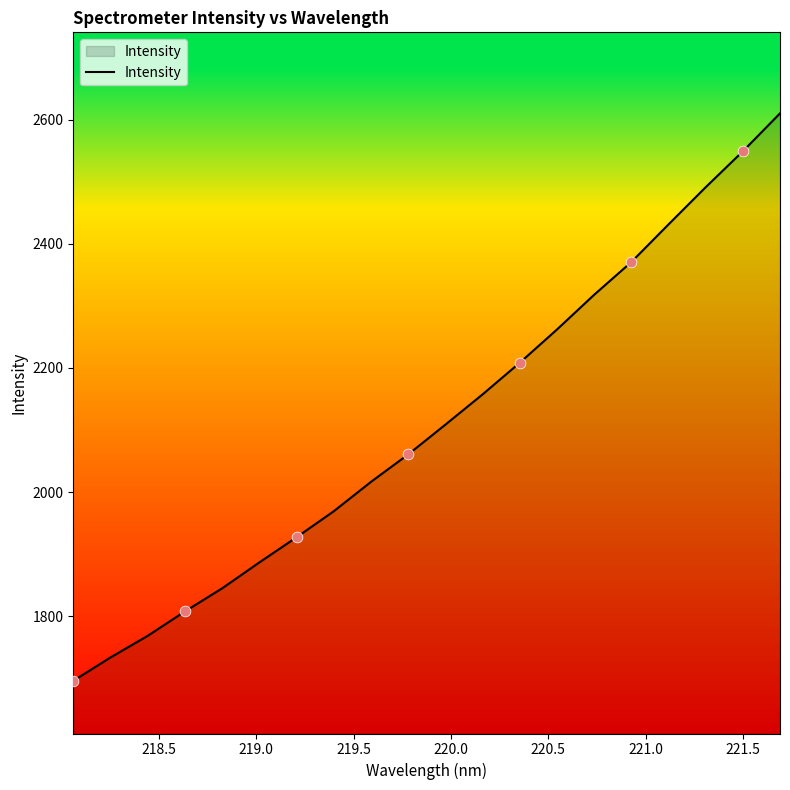

What is the minimum value shown in the chart?

1696.2